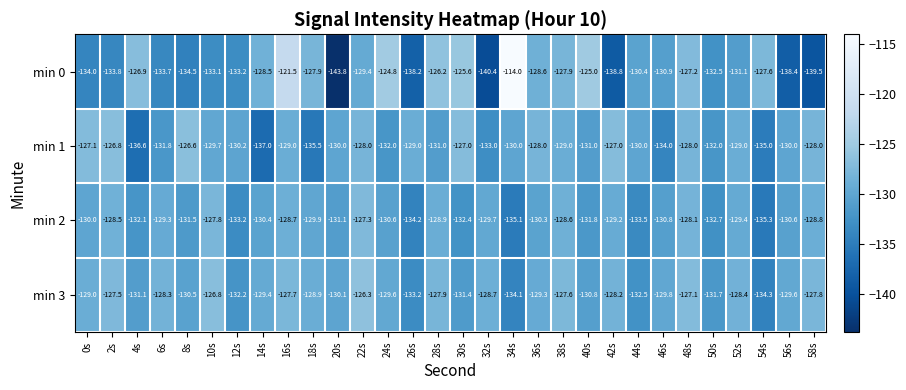

Which series has the largest total across all categories?

min 3